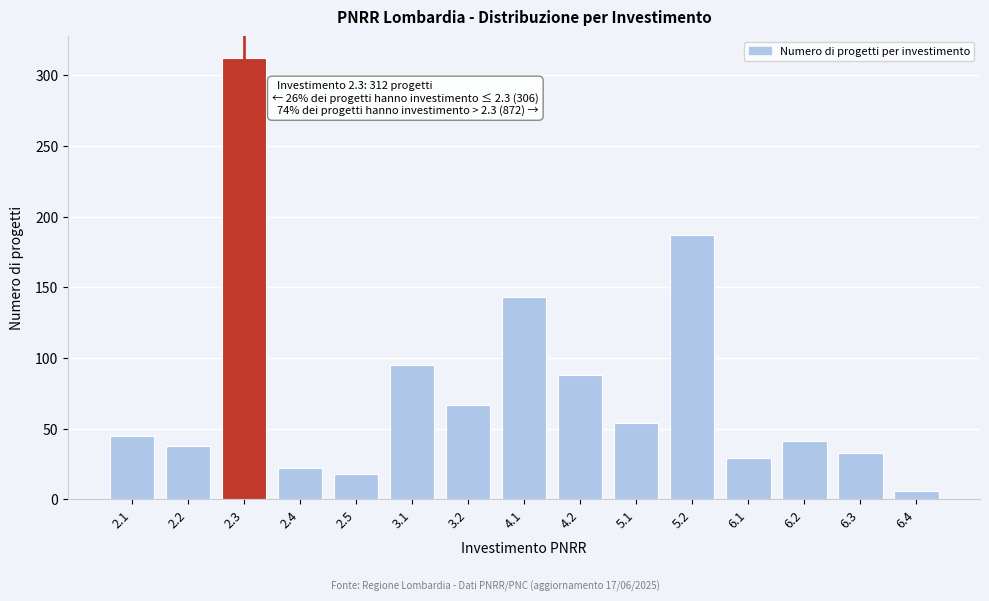

Reading left to right, extract all data points from this chart.

45	38	312	22	18	95	67	143	88	54	187	29	41	33	6